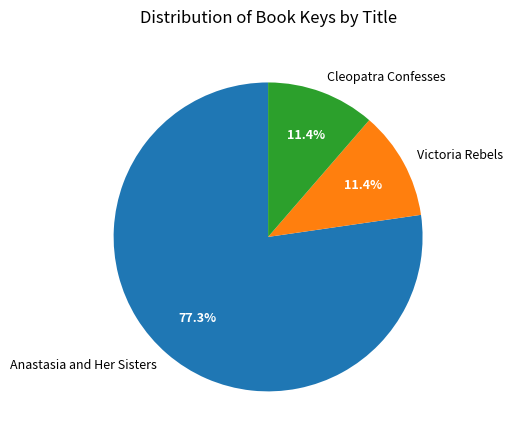

To the nearest percent, what percentage of the pie is Anastasia and Her Sisters?

77%